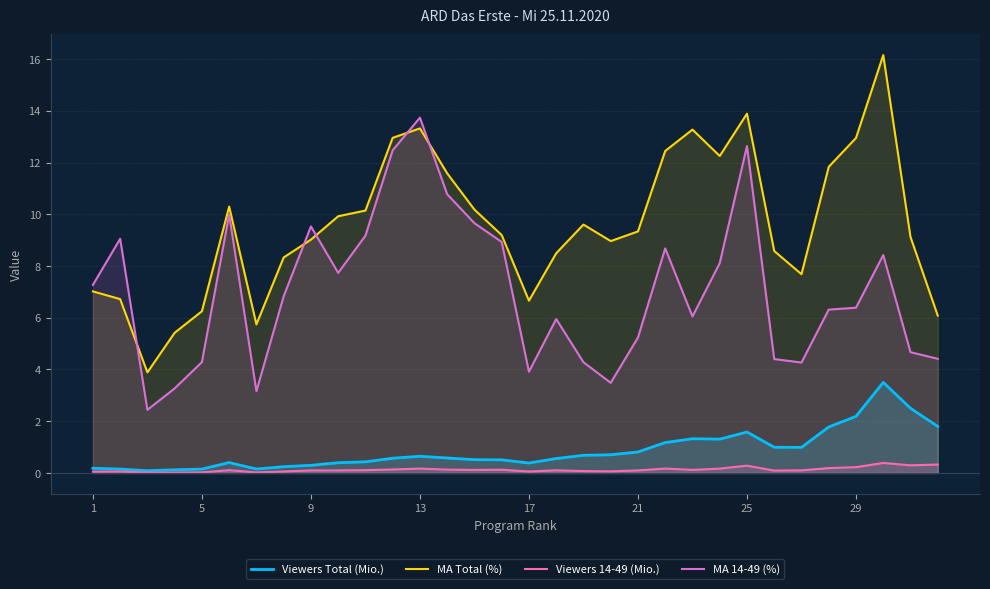

What is the total value across all series at 17?

11.0